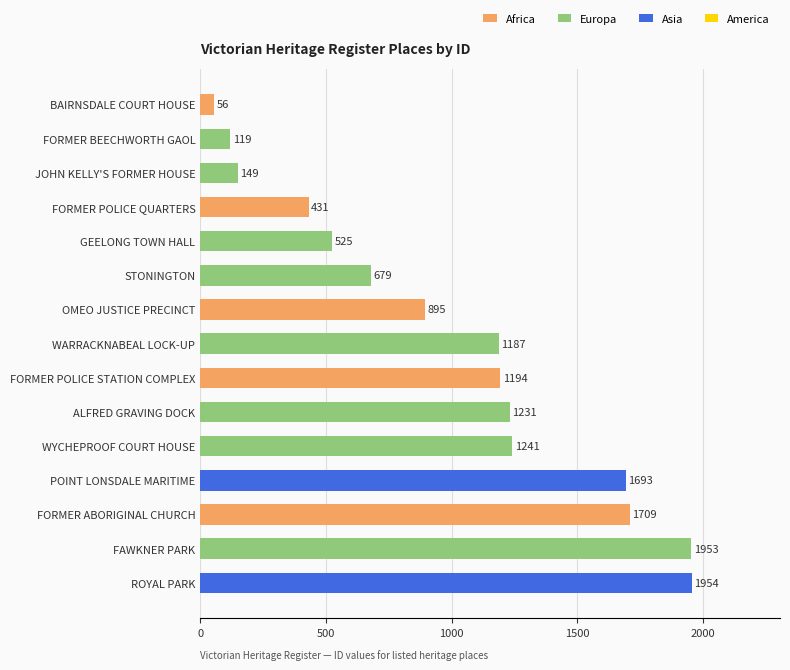

Are the bars horizontal?

Yes